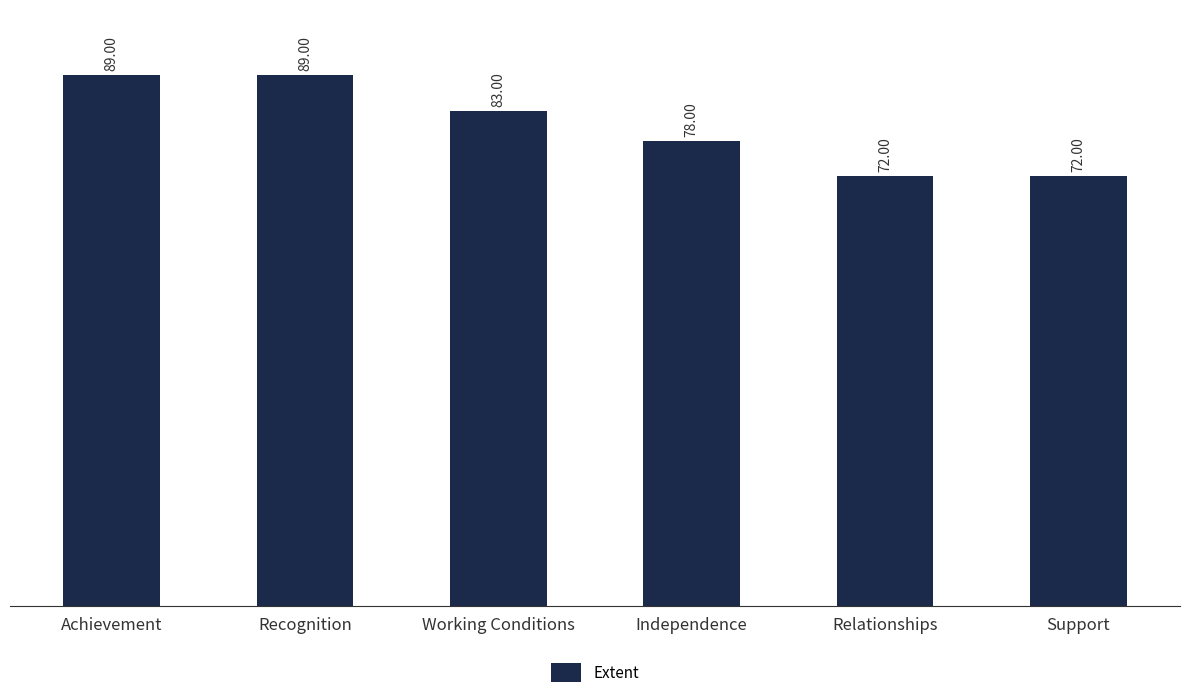

How many values are between 72 and 89?

6